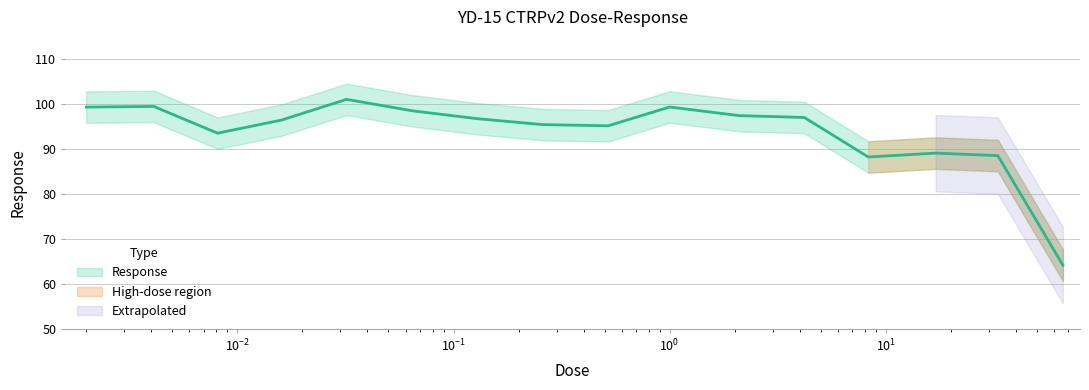

Where is the data nearest to the value 82?

8.3